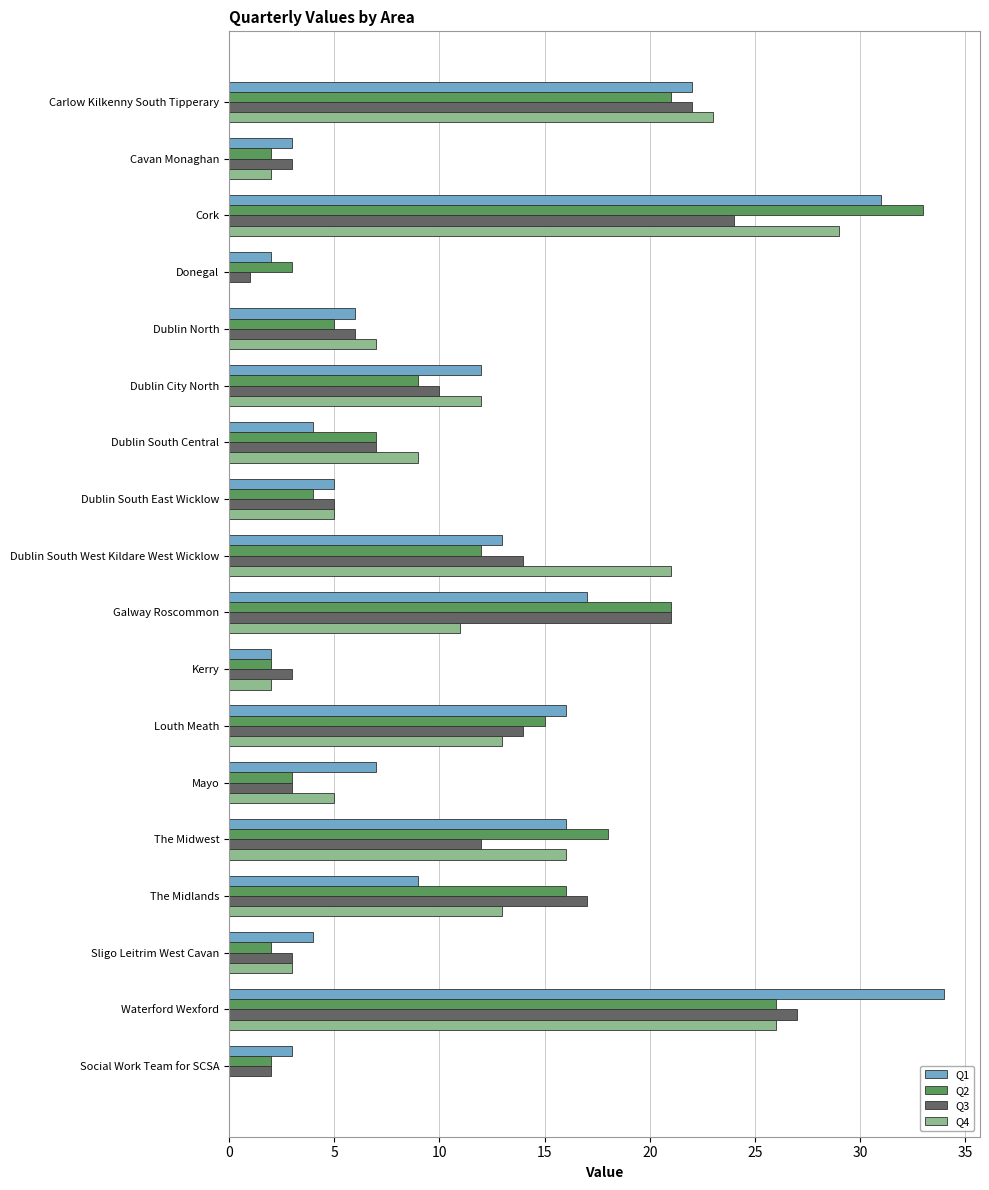

Is it true that Q4 equals 1 at Sligo Leitrim West Cavan?

False